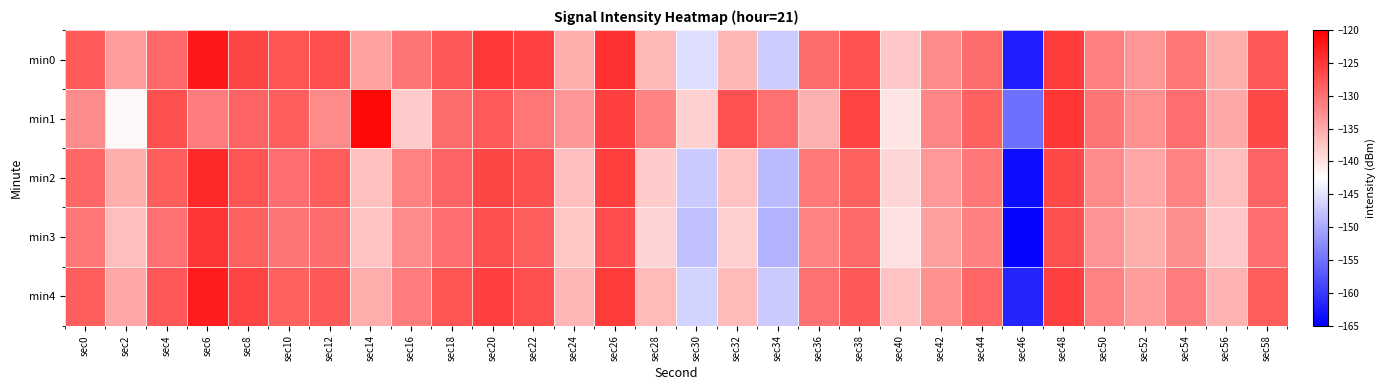

Which series has the largest total across all categories?

min1